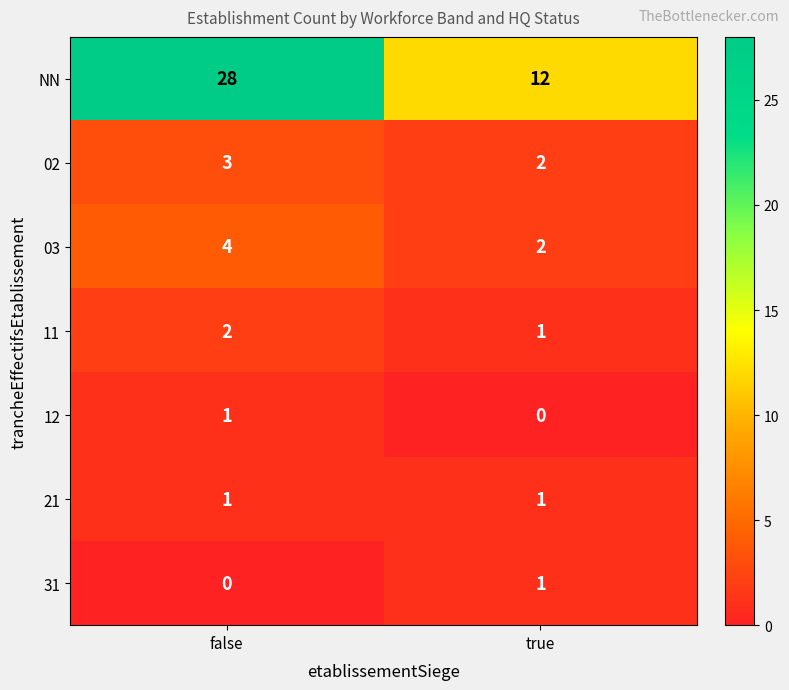

What is the difference between the highest and lowest values at false?

28